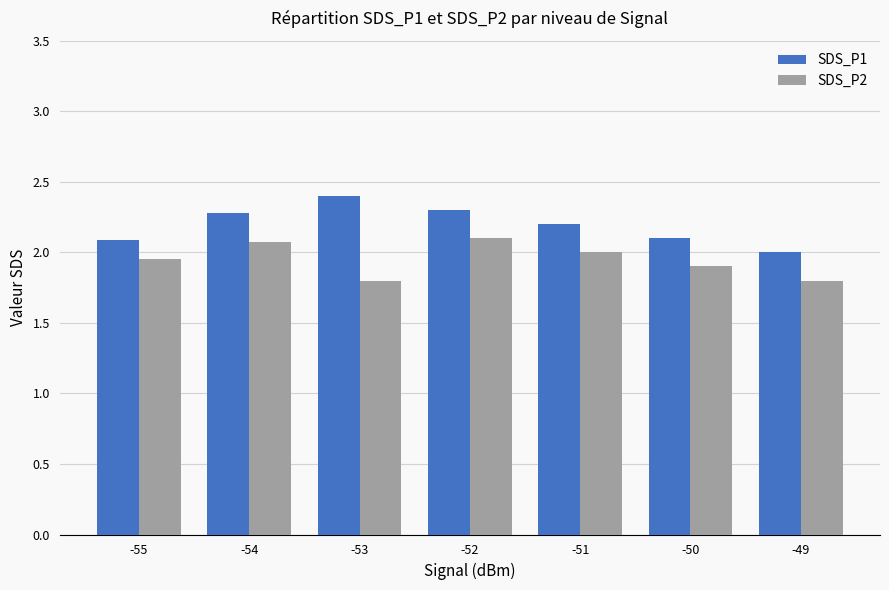

What is the value of the SDS_P2 bar at the 7th from the left?

1.8